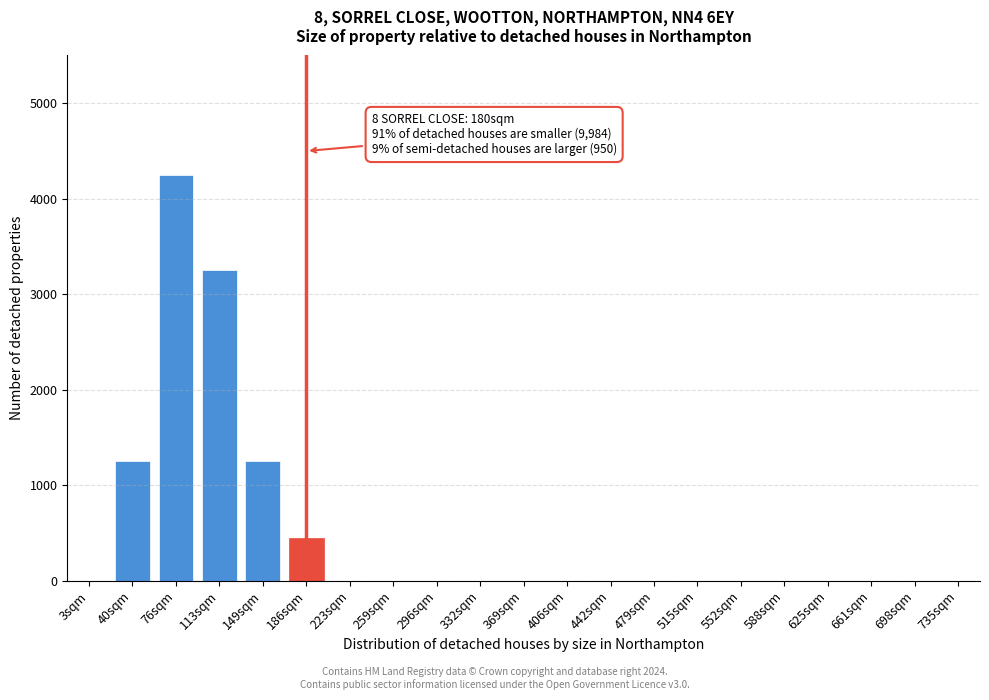

Reading left to right, what are all the values shown in this chart?

3sqm=0	40sqm=1250	76sqm=4250	113sqm=3250	149sqm=1250	186sqm=450	223sqm=0	259sqm=0	296sqm=0	332sqm=0	369sqm=0	406sqm=0	442sqm=0	479sqm=0	515sqm=0	552sqm=0	588sqm=0	625sqm=0	661sqm=0	698sqm=0	735sqm=0